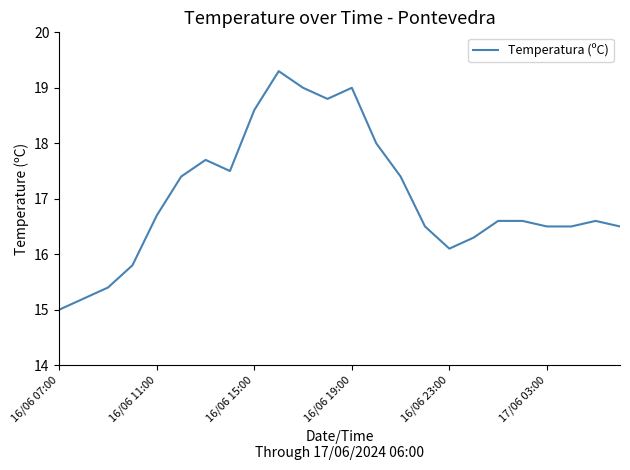

What is the difference between the maximum and minimum values?

4.3